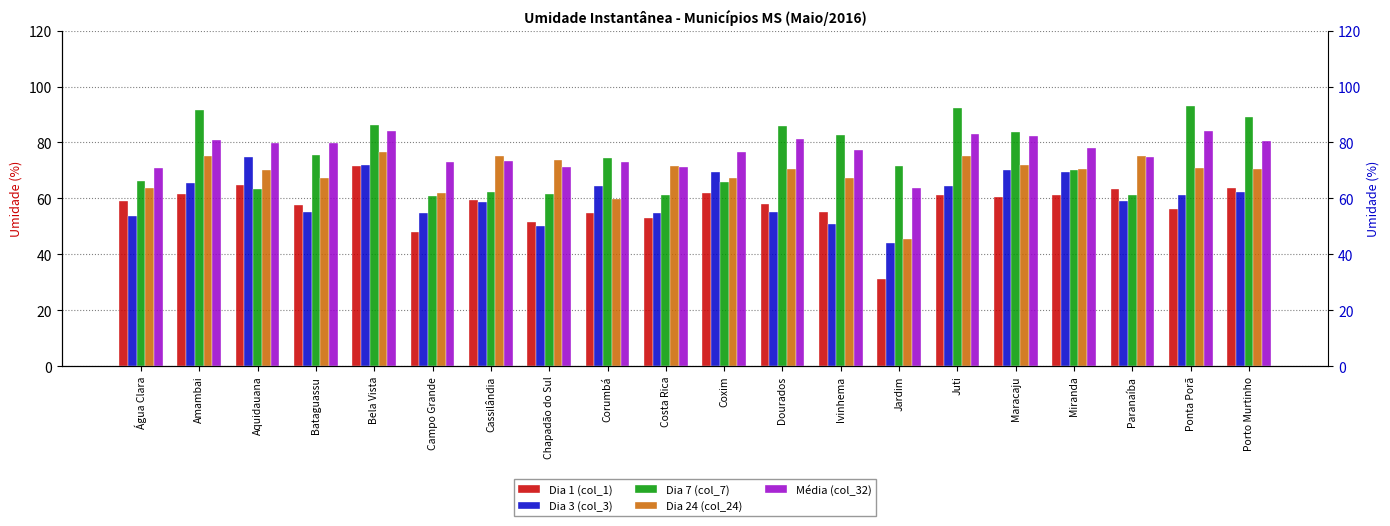

At which label does Média (col_32) reach its peak?

Ponta Porã